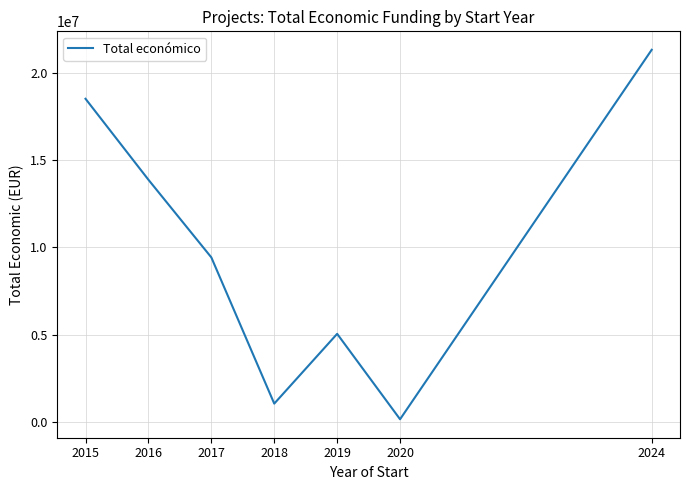

Is this an area chart (filled region under the line)?

No